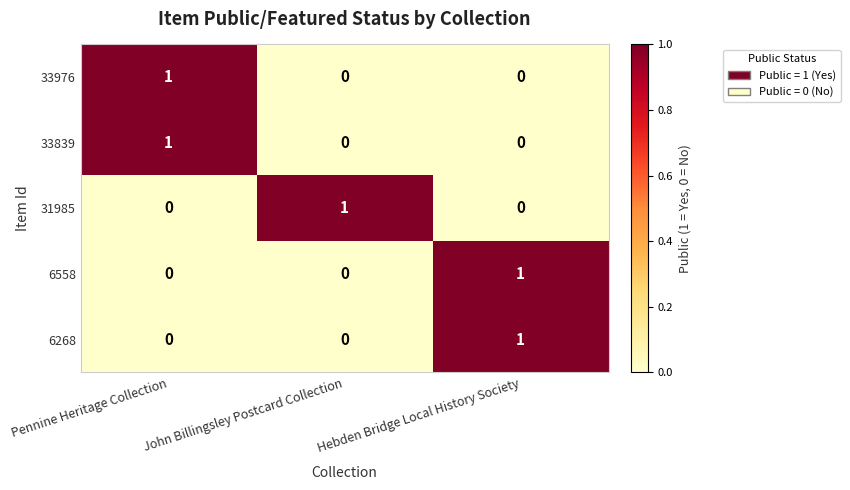

How many 33976 values are between 0 and 1?

3